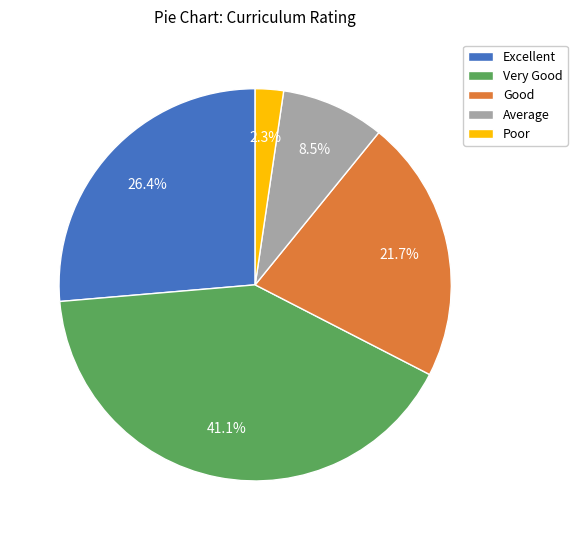

To the nearest percent, what is the average slice percentage?

20%